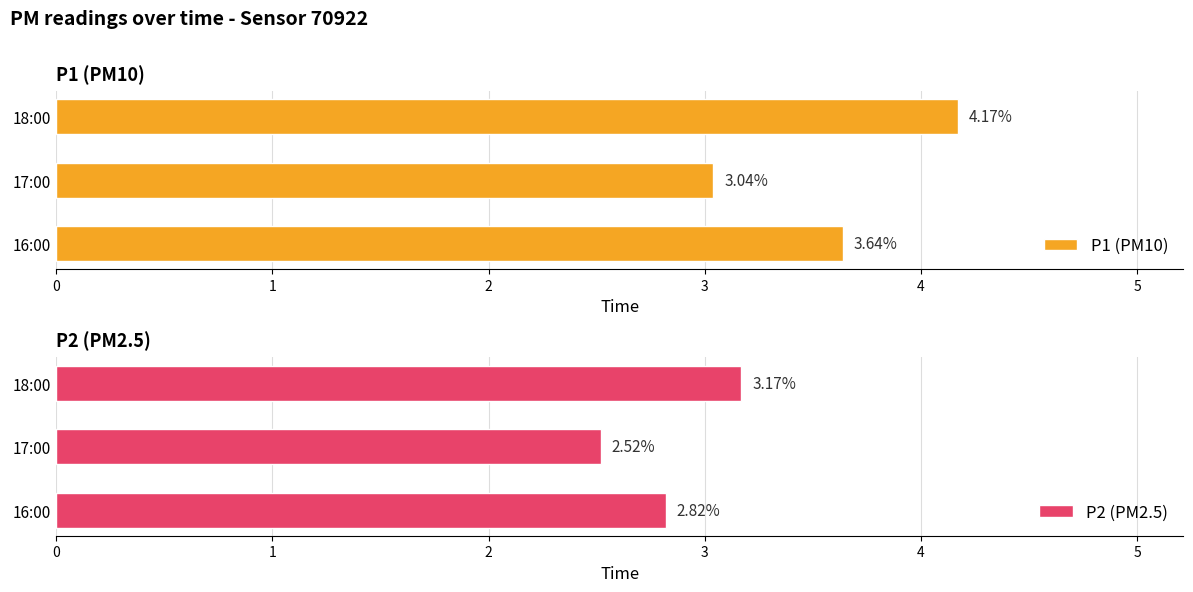

Rank the series by their average value, from highest to lowest.

P1 (PM10), P2 (PM2.5)